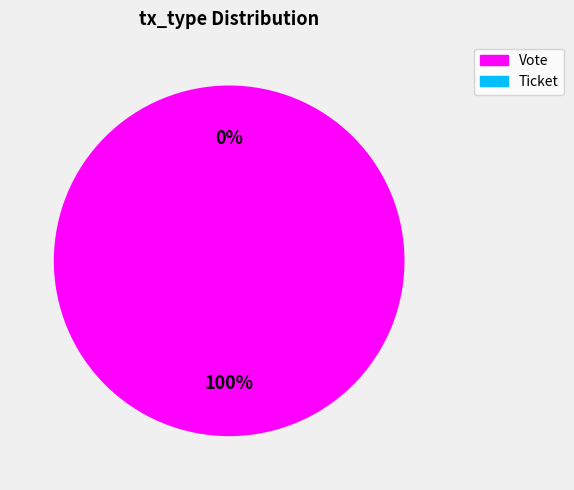

Which slice is the largest?

Vote